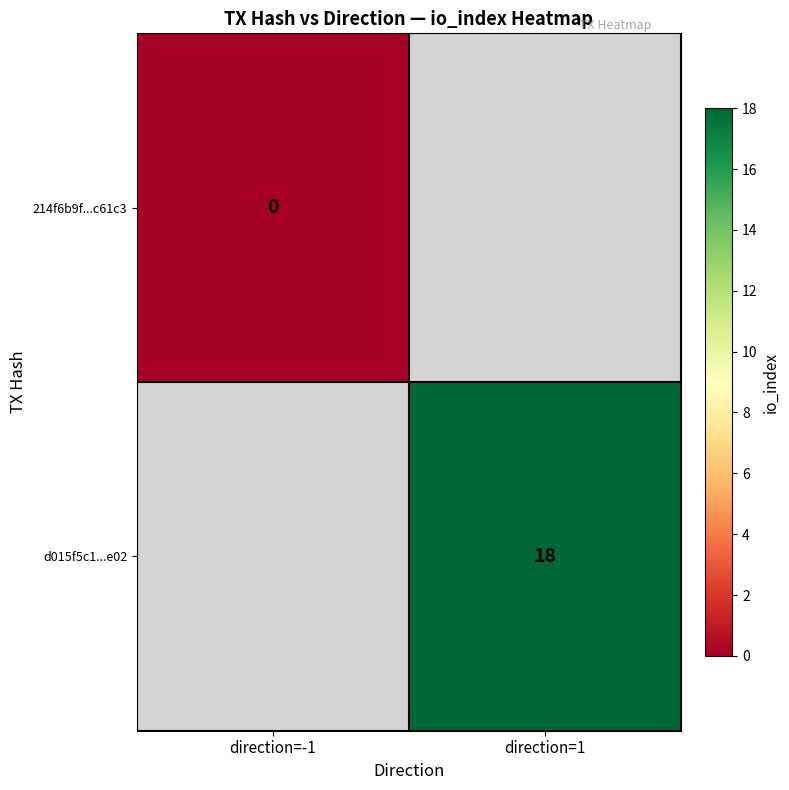

The d015f5c1...e02 series shows 18 at direction=1. True or false?

True